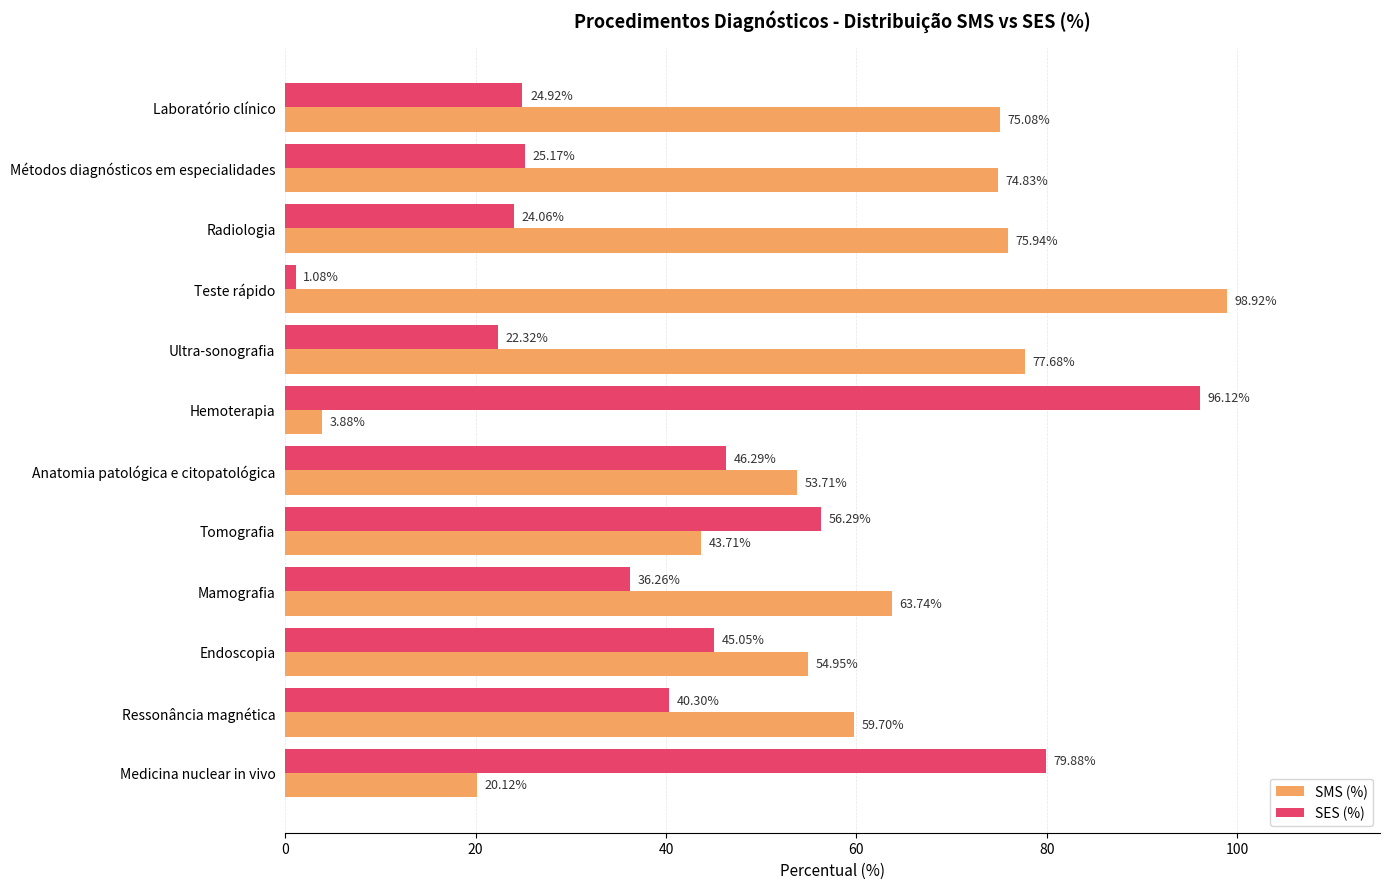

What is the difference between the SMS (%) values at Endoscopia and Radiologia?

21.0